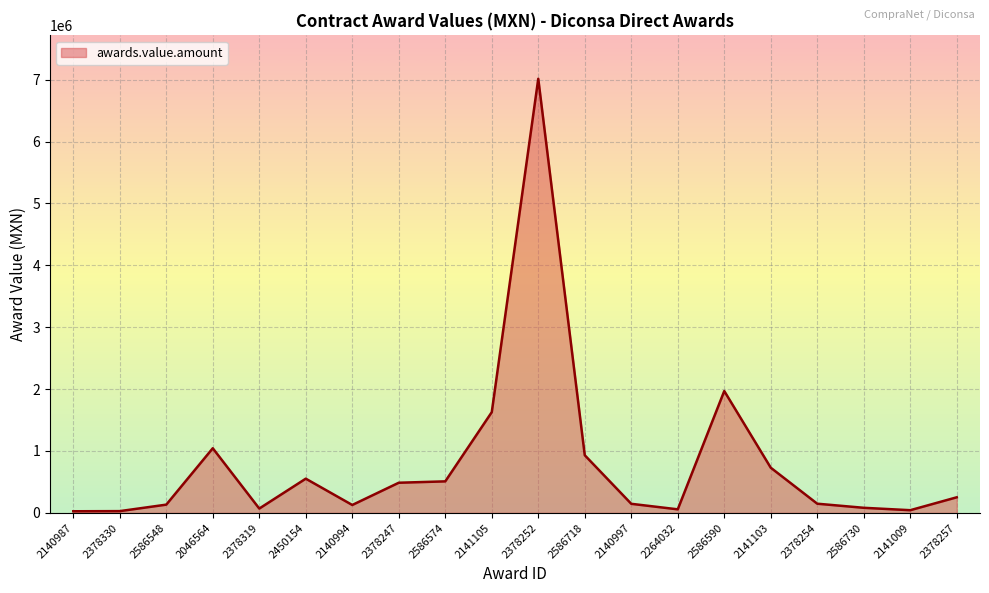

Is it true that the value at 2586574 is 872533.3?

False